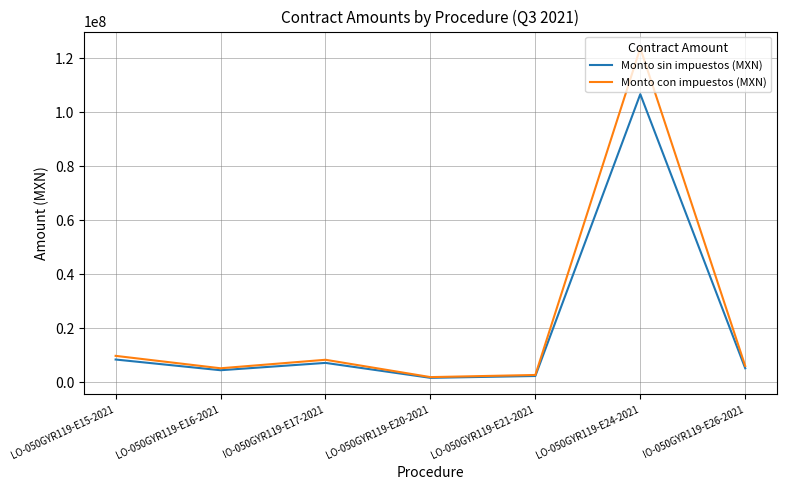

What is the highest value of the Monto con impuestos (MXN) series?

123867547.6